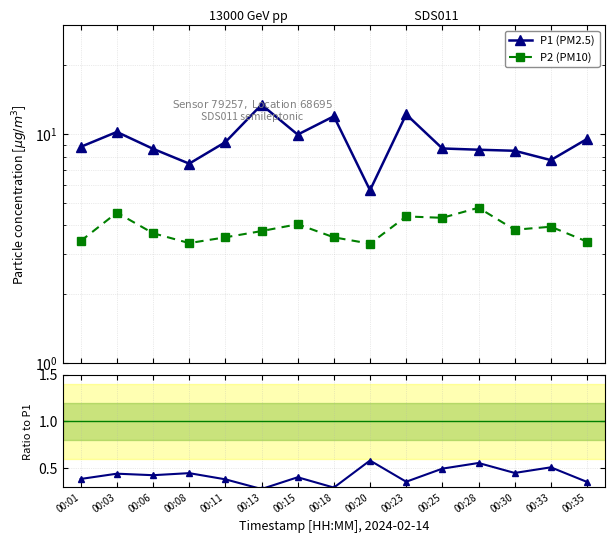

At which label does P1 (PM2.5) first exceed 8?

00:01